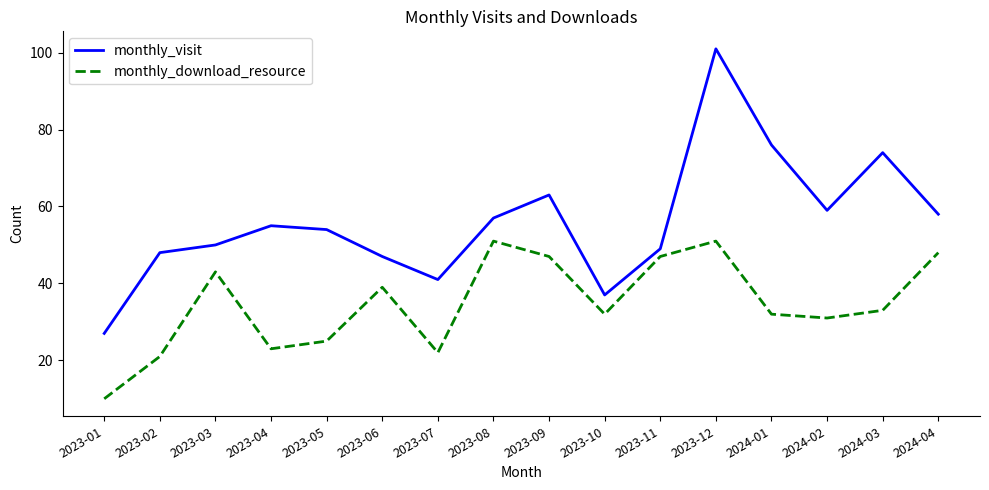

What position from the left is 2023-11?

11